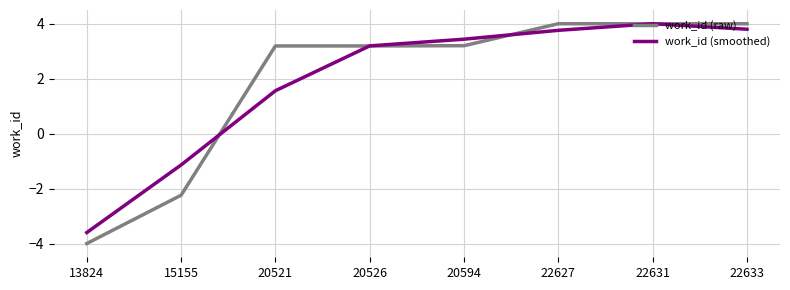

Is this an area chart (filled region under the line)?

No